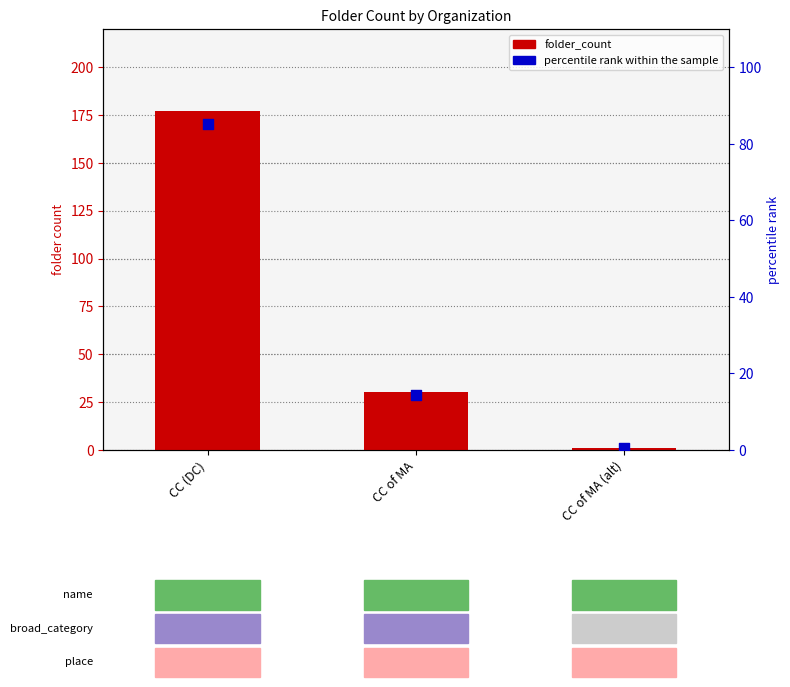

Which series has the largest total across all categories?

folder_count